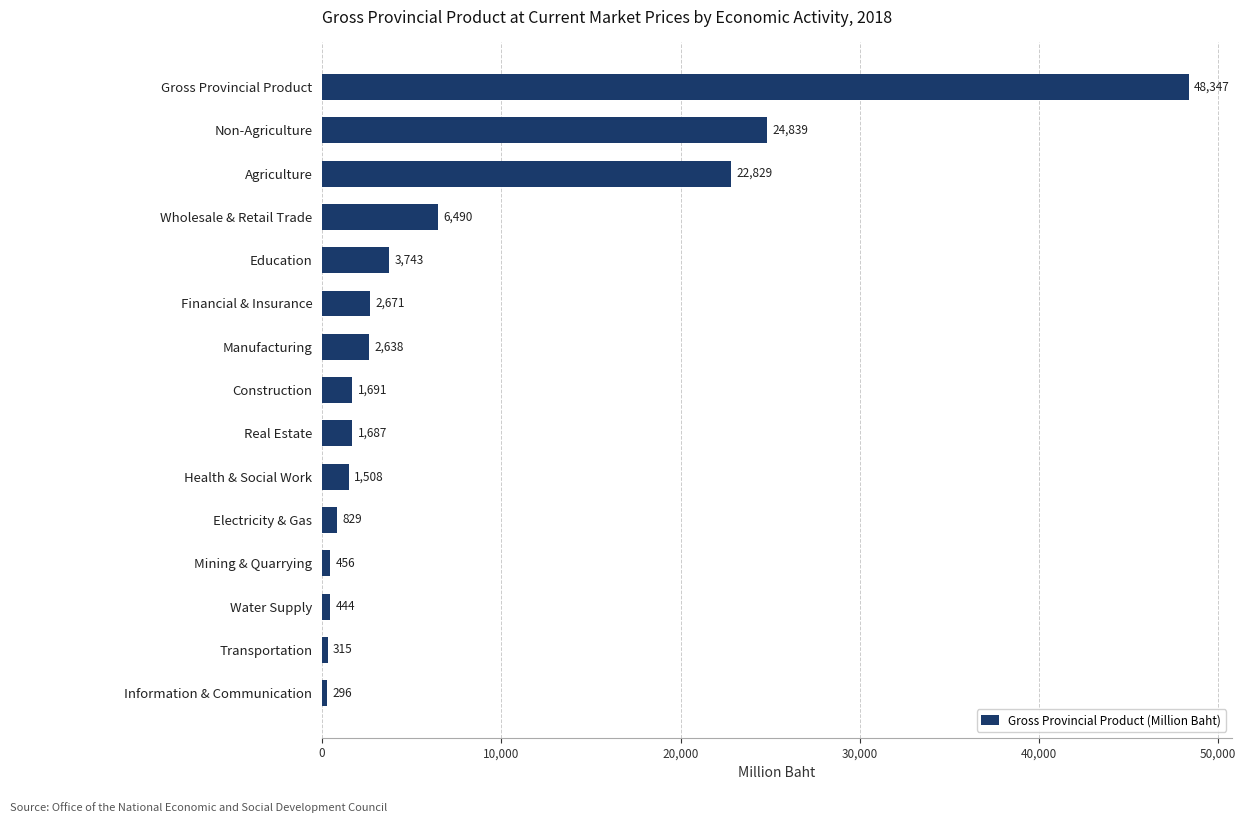

The chart shows a value of 829 at Electricity & Gas. True or false?

True